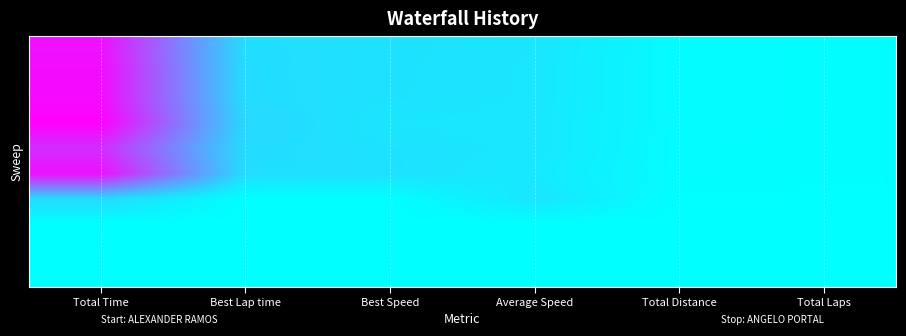

Between Total Time and Average Speed, which is larger?

Total Time